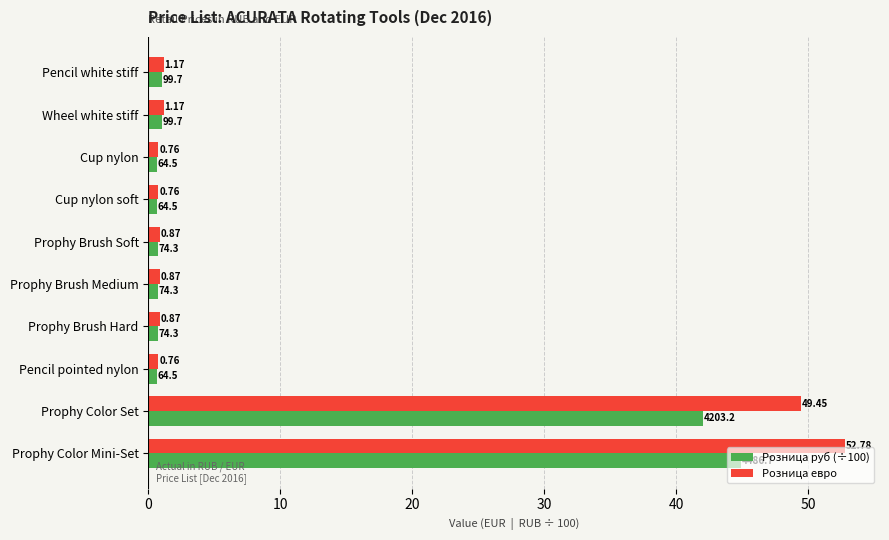

At how many categories does at least one series exceed 13?

2